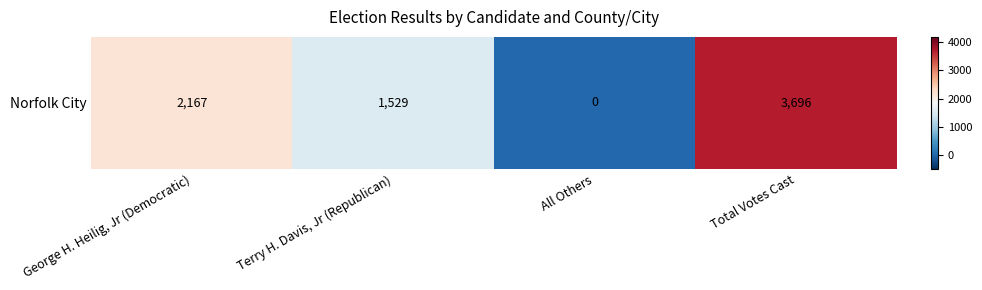

What is the difference between the maximum and minimum values?

3696